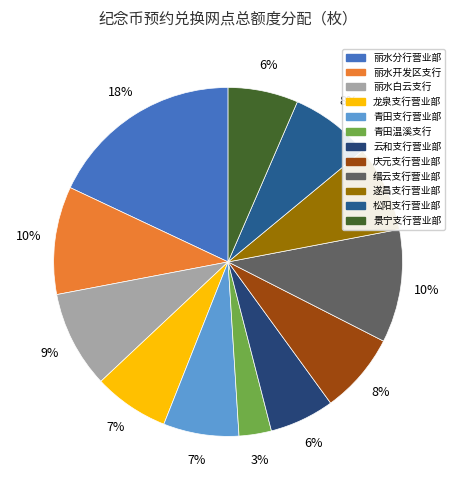

How many slices are in this pie chart?

12